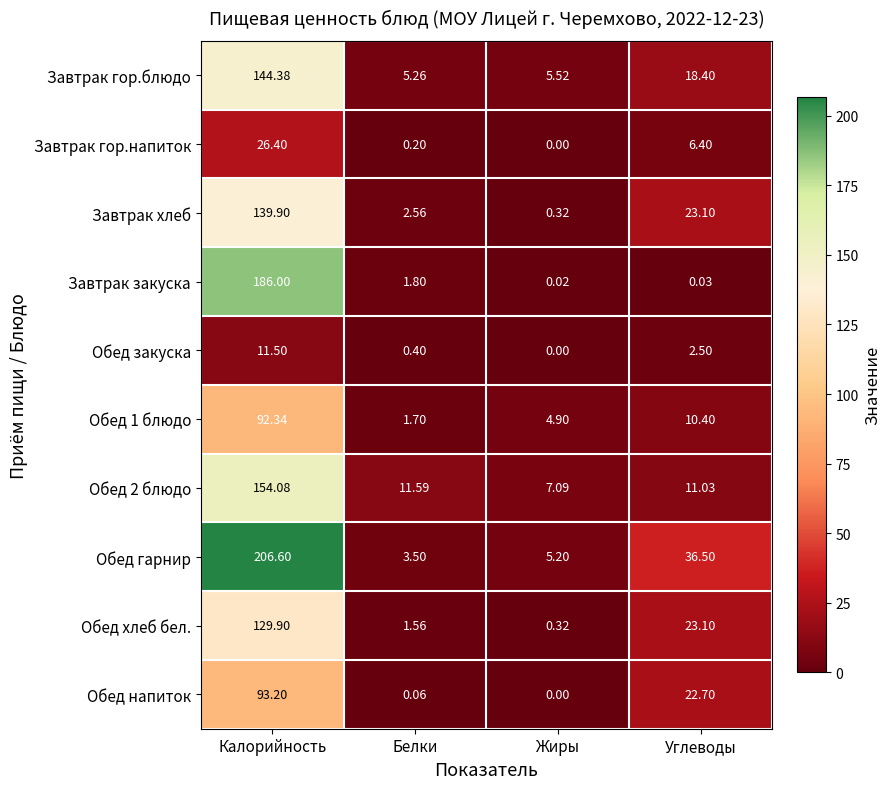

At which category is the sum across all series the highest?

Калорийность